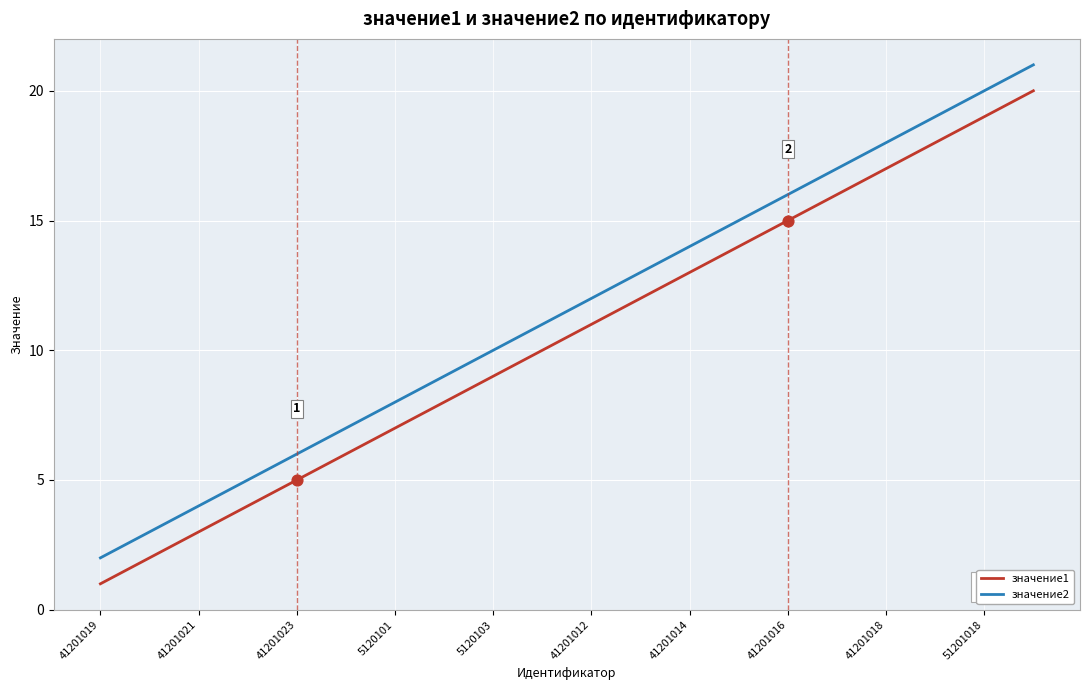

Which series has the largest total across all categories?

значение2